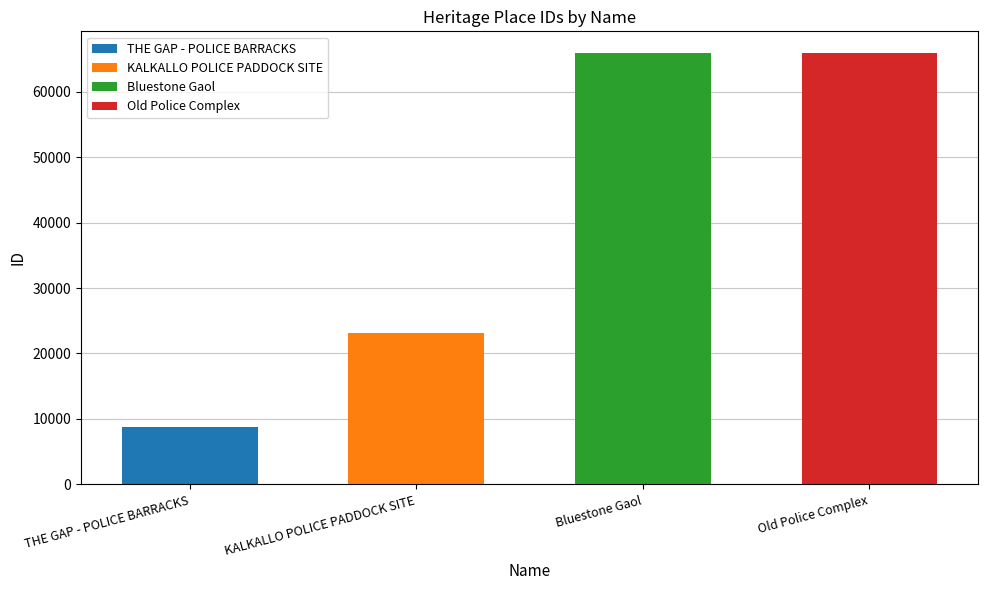

What is the label of the 3rd bar from the left?

Bluestone Gaol